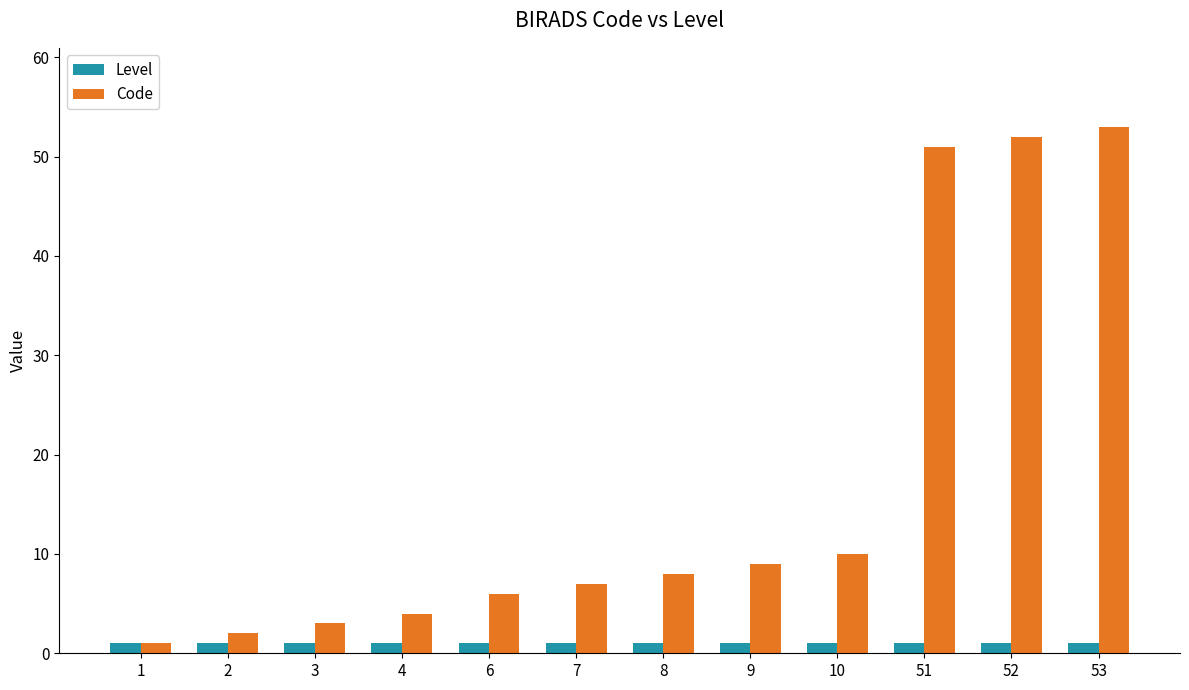

The value of Code at 1 is 1. True or false?

True